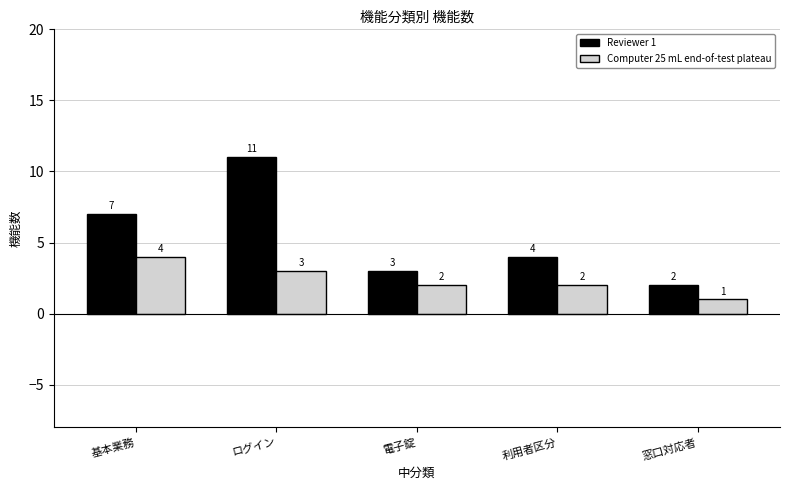

Reading left to right, extract all data points from this chart.

Reviewer 1: 基本業務=7	ログイン=11	電子錠=3	利用者区分=4	窓口対応者=2
Computer 25 mL end-of-test plateau: 基本業務=4	ログイン=3	電子錠=2	利用者区分=2	窓口対応者=1